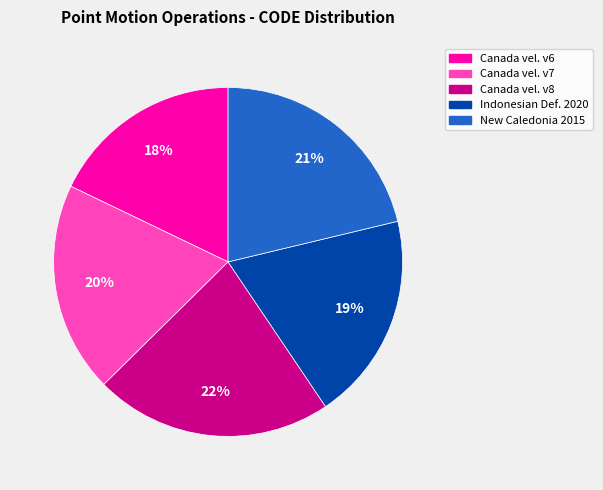

Is there any slice that represents more than half of the pie?

No